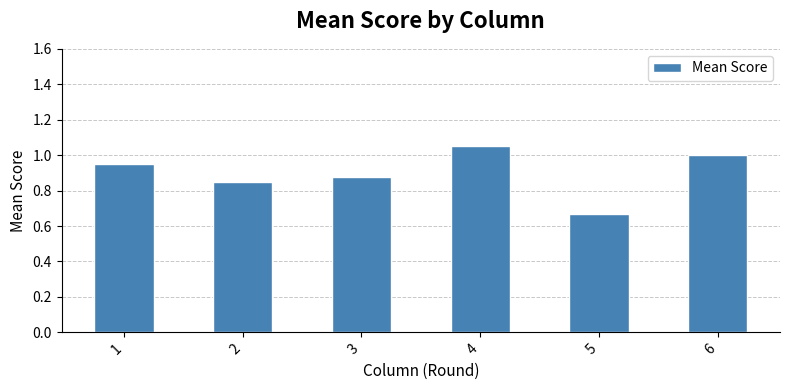

At which category does the chart reach its minimum across all series?

5